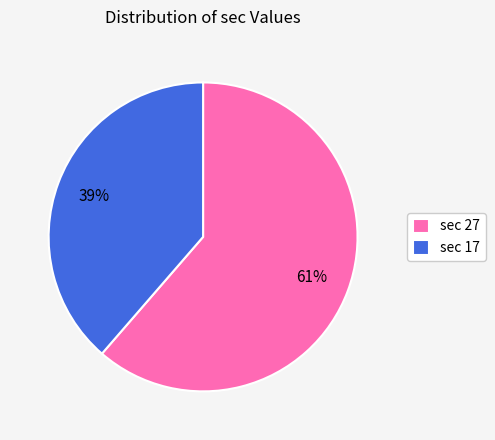

To the nearest percent, what portion does sec 27 represent?

61%